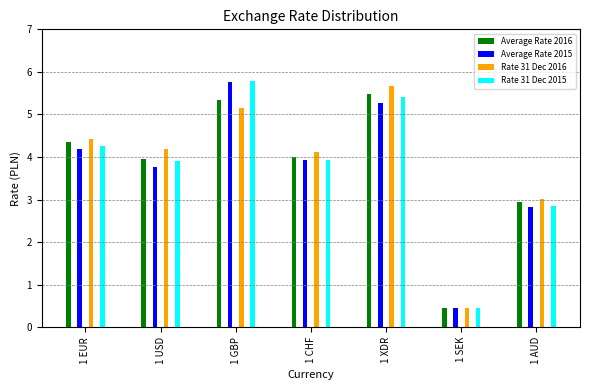

How many distinct data groups are displayed?

4